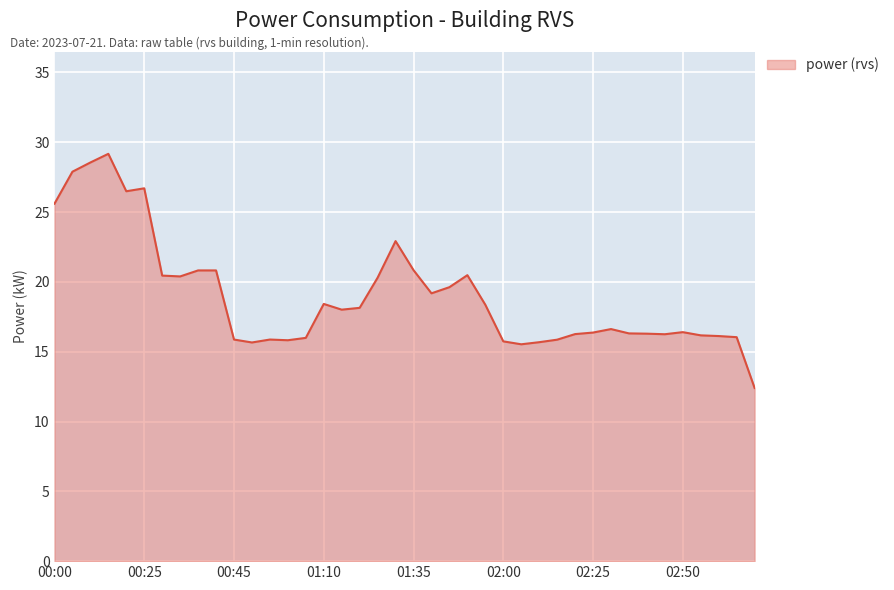

What is the maximum value shown in the chart?

29.2